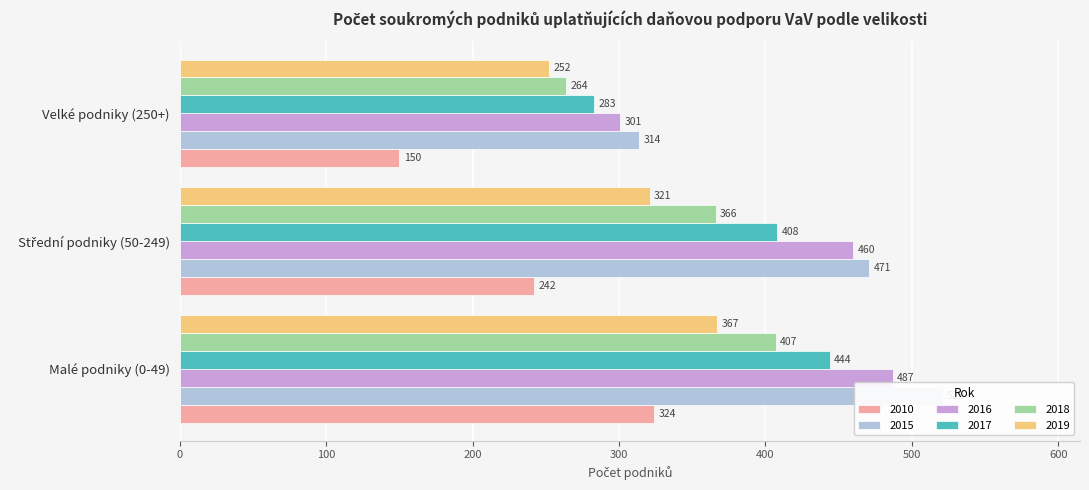

What is the label of the 1st bar from the right?

Velké podniky (250+)